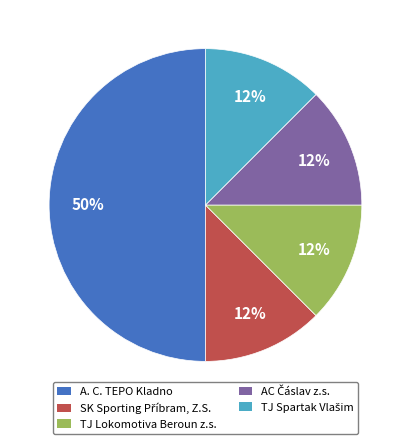

Do A. C. TEPO Kladno and TJ Lokomotiva Beroun z.s. together represent more than half of the pie?

Yes